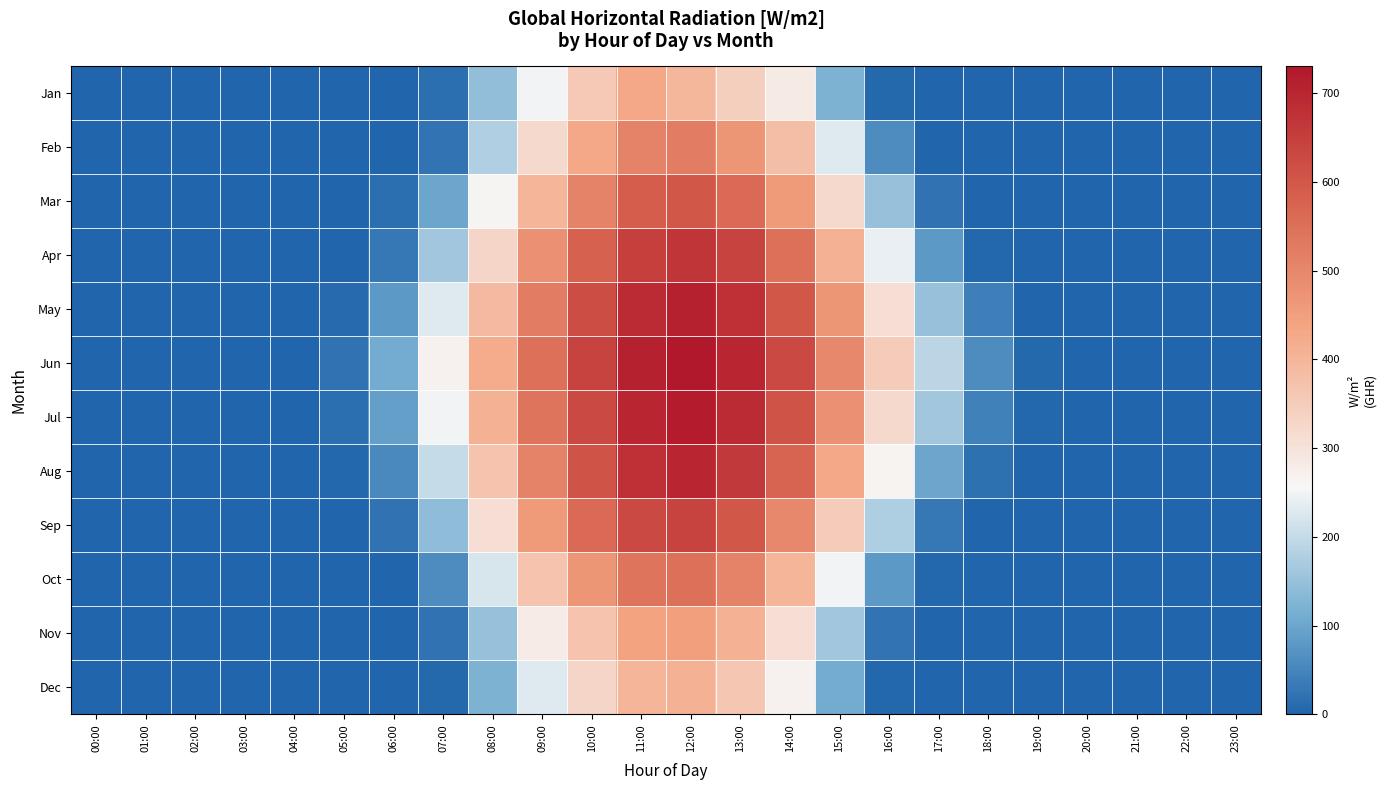

Rank the series by their maximum value, from lowest to highest.

Dec, Jan, Nov, Feb, Oct, Mar, Sep, Apr, Aug, May, Jul, Jun